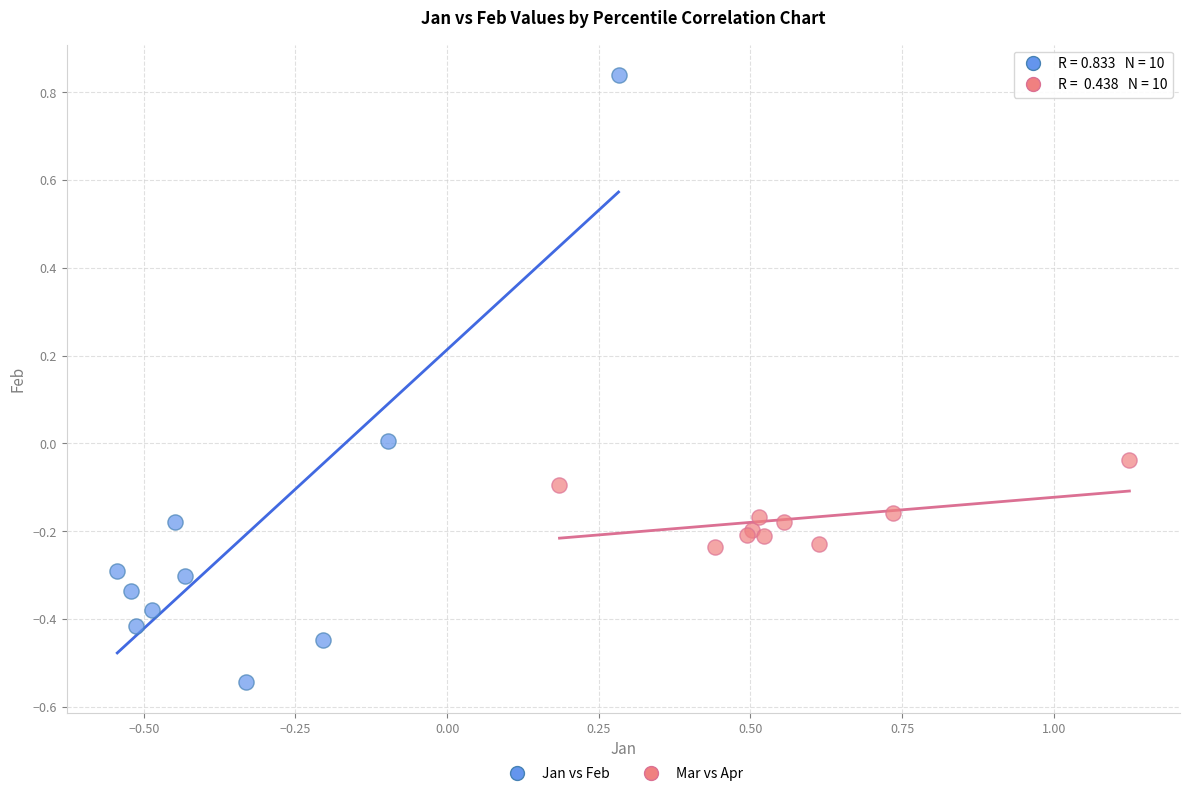

Which series has the widest spread of Y values?

Jan vs Feb